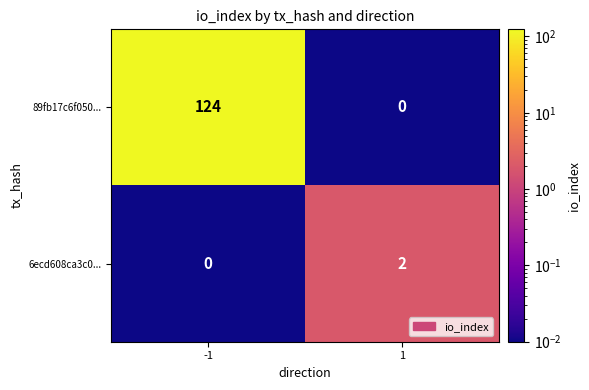

Reading left to right, transcribe all the data shown in this chart.

89fb17c6f050...: 124	0
6ecd608ca3c0...: 0	2